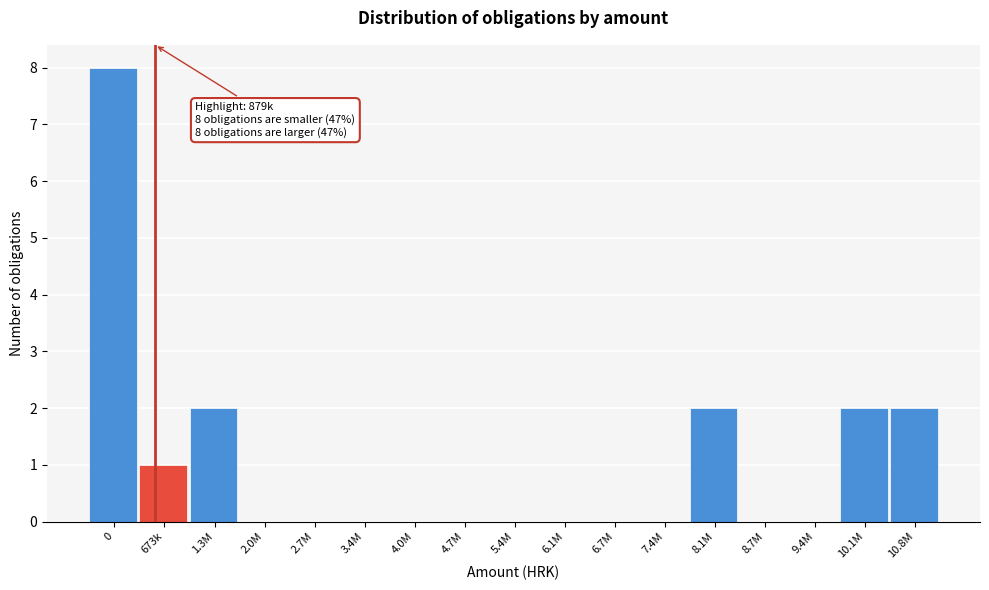

Reading right to left, list all the values displayed in this chart.

10.8M=2	10.1M=2	9.4M=0	8.7M=0	8.1M=2	7.4M=0	6.7M=0	6.1M=0	5.4M=0	4.7M=0	4.0M=0	3.4M=0	2.7M=0	2.0M=0	1.3M=2	673k=1	0=8